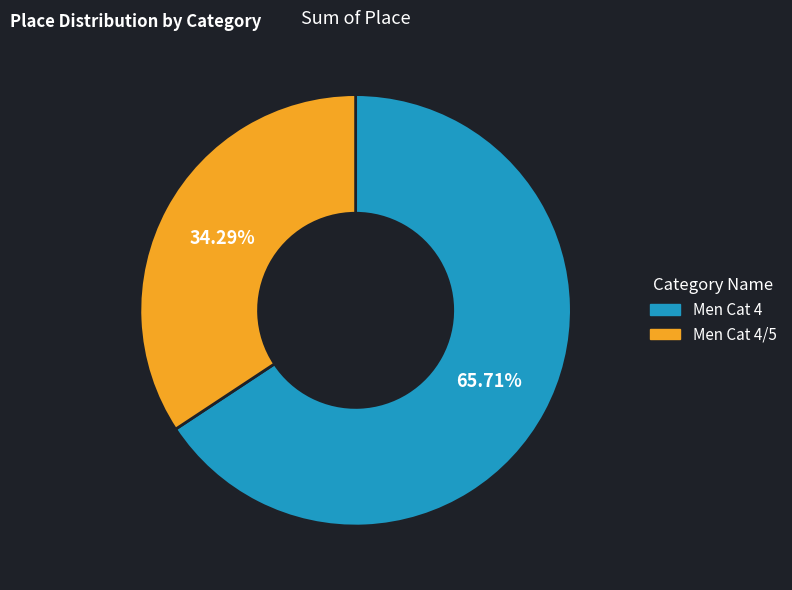

Count the number of slices in the pie.

2